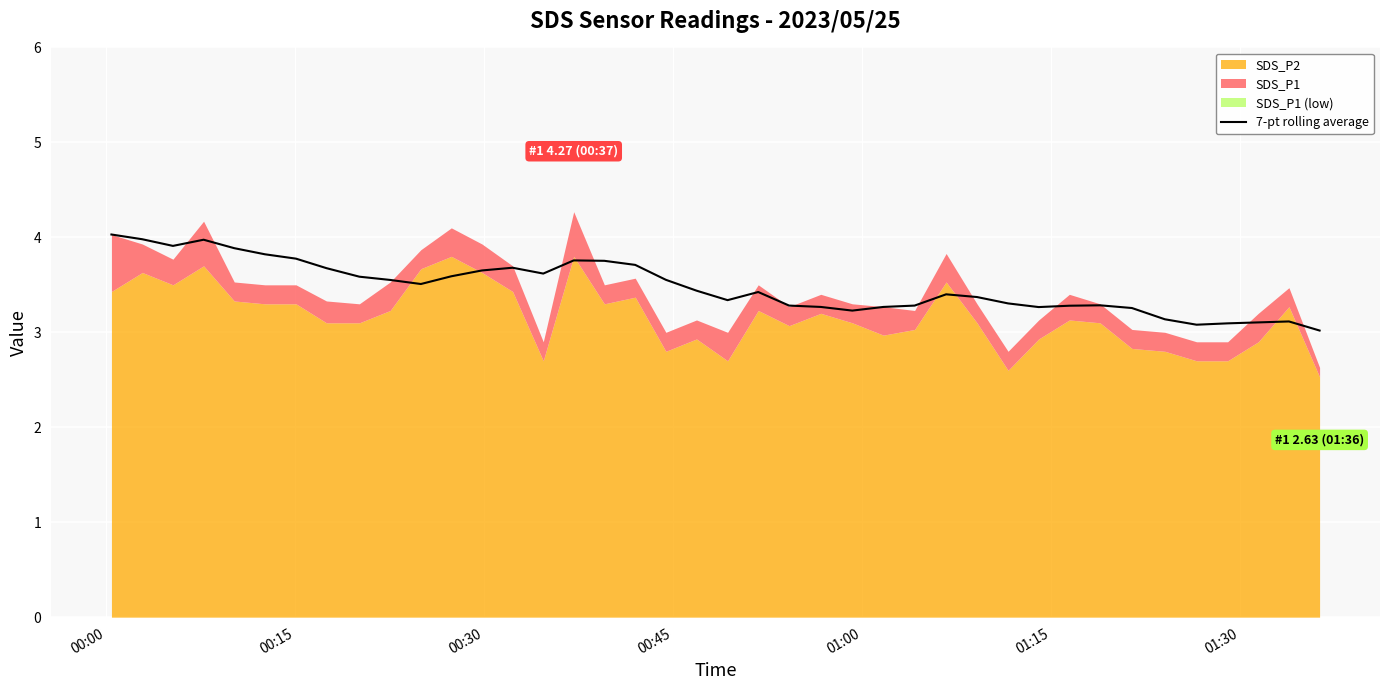

What is the minimum value for 7-pt rolling average?

3.0